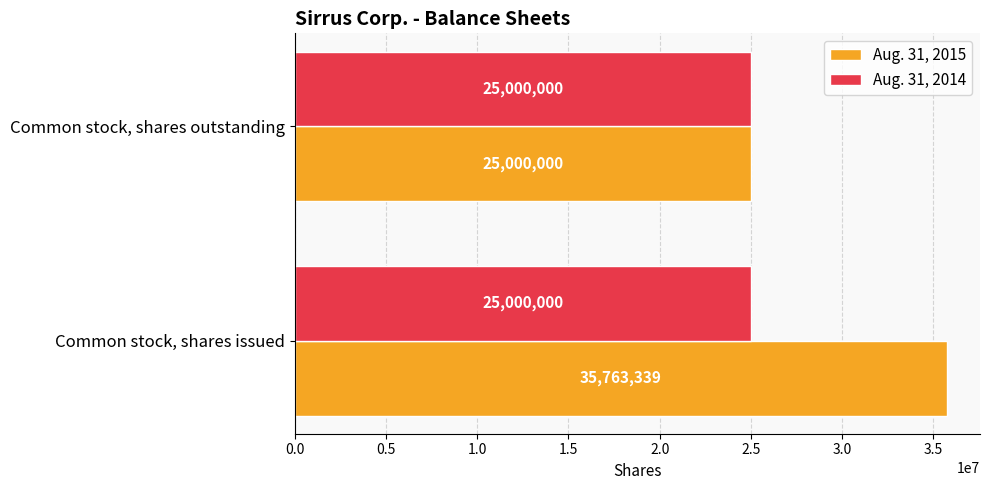

Which category has the highest value in the Aug. 31, 2015 series?

Common stock, shares issued